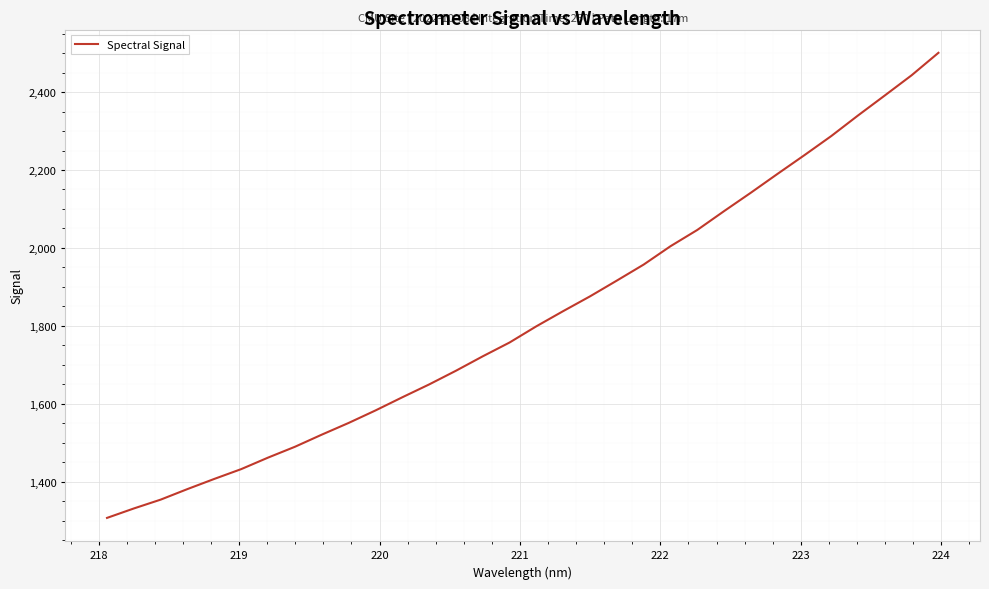

What is the greatest value displayed?

2500.9